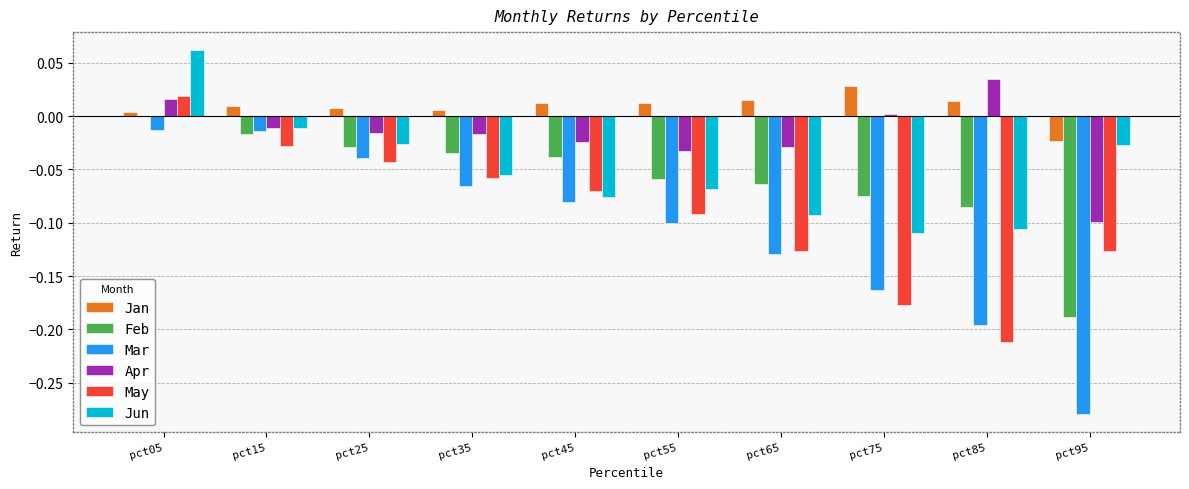

What is the sum of all Jun values?

-0.5